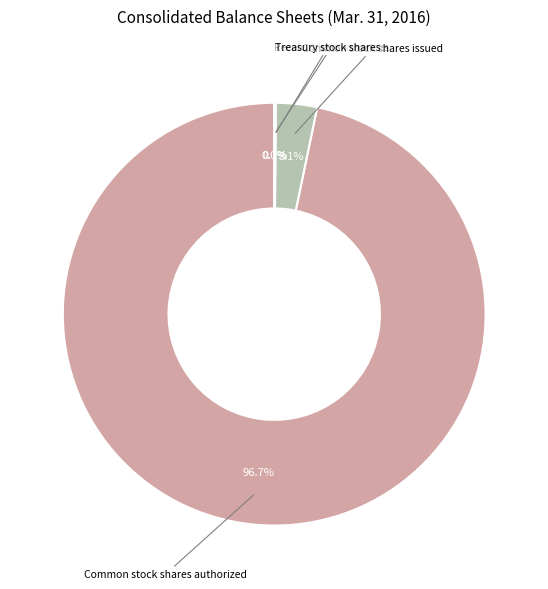

To the nearest percent, what is the difference between the largest and smallest slice percentages?

97%